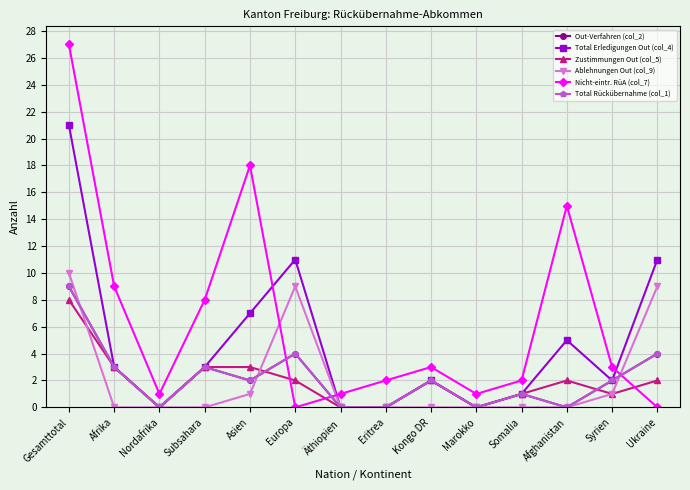

The Nicht-eintr. RüA (col_7) series shows 12 at Ukraine. True or false?

False